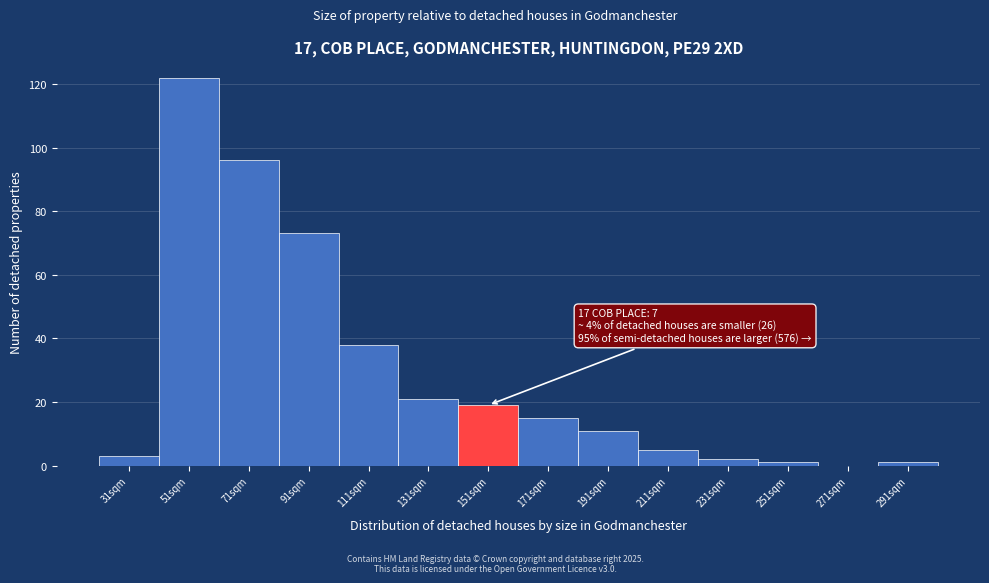

Reading left to right, extract all data points from this chart.

31sqm=3	51sqm=122	71sqm=96	91sqm=73	111sqm=38	131sqm=21	151sqm=19	171sqm=15	191sqm=11	211sqm=5	231sqm=2	251sqm=1	271sqm=0	291sqm=1